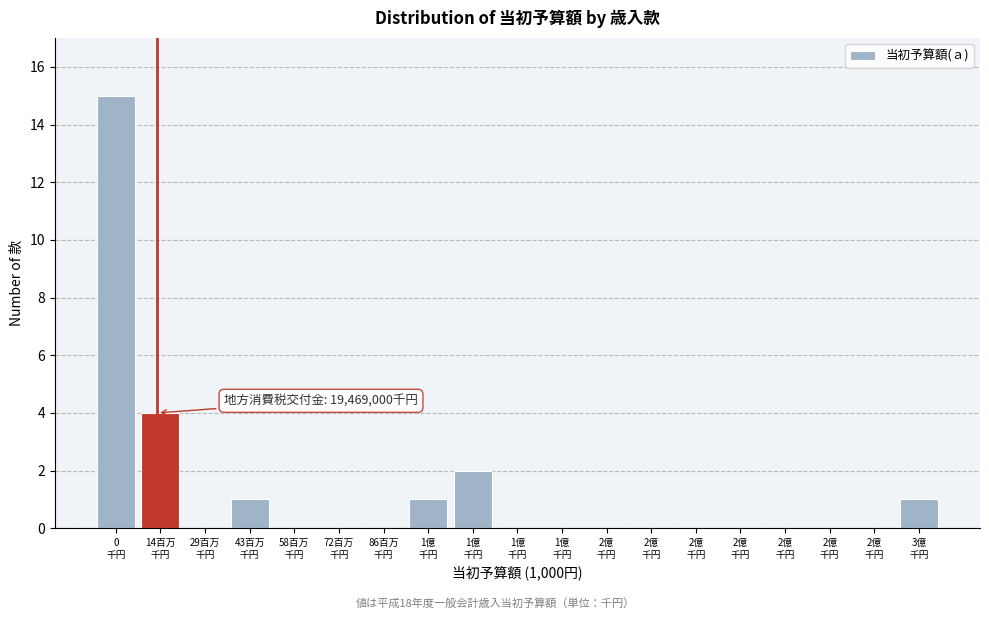

How many distinct data groups are displayed?

1